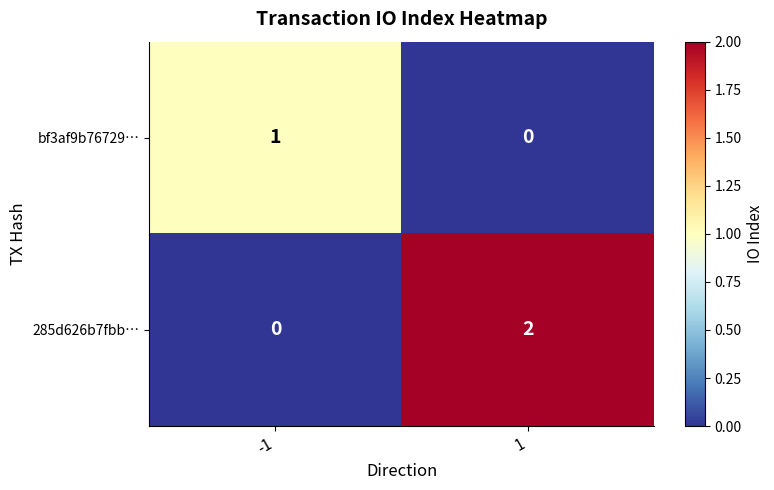

What is the greatest value displayed?

2